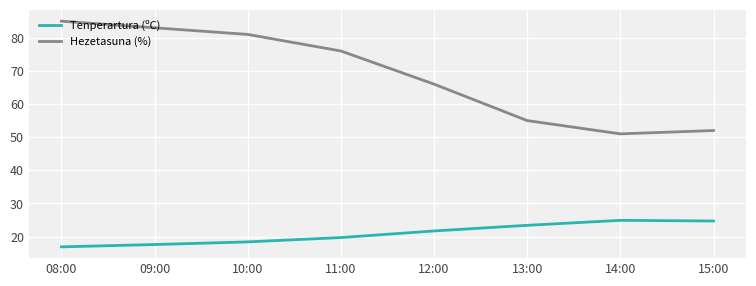

What position from the left is 10:00?

3